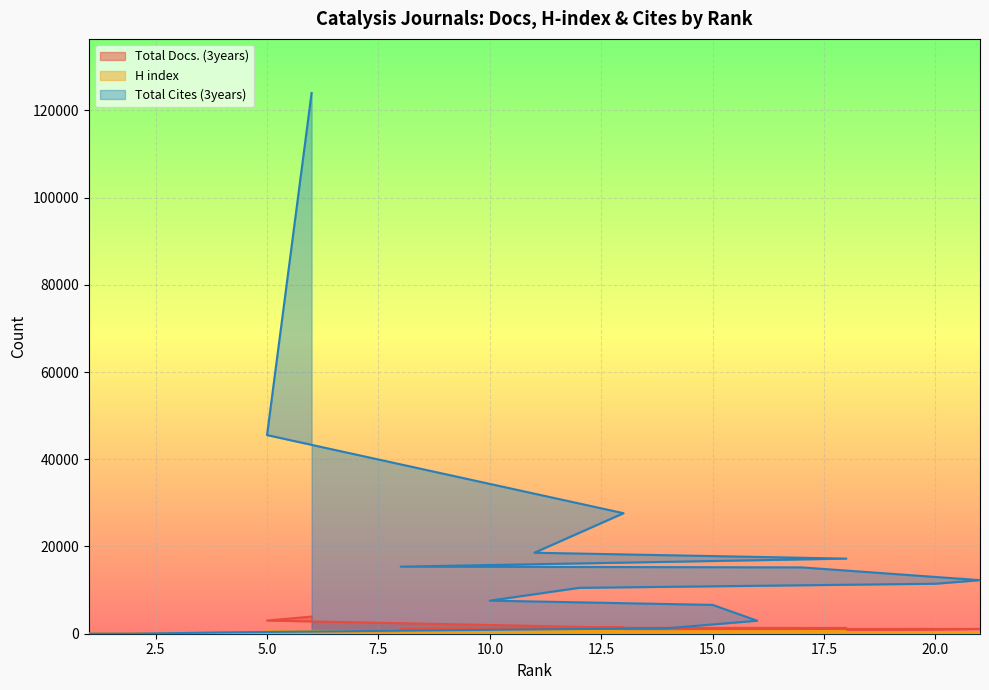

Reading right to left, what are all the values shown in this chart?

Total Docs. (3years): 6=3932	5=3027	13=1381	11=1369	18=1315	8=1105	17=1097	21=1097	20=944	12=617	10=458	15=408	16=313	14=39	4=39	3=19	2=0	1=0
H index: 6=703	5=640	13=599	11=526	18=494	8=376	17=328	21=274	20=271	12=240	10=172	15=131	16=122	14=112	4=112	3=60	2=0	1=55
Total Cites (3years): 6=123972	5=45539	13=27629	11=18570	18=17223	8=15380	17=15207	21=12283	20=11462	12=10520	10=7587	15=6611	16=2984	14=1272	4=304	3=145	2=0	1=4